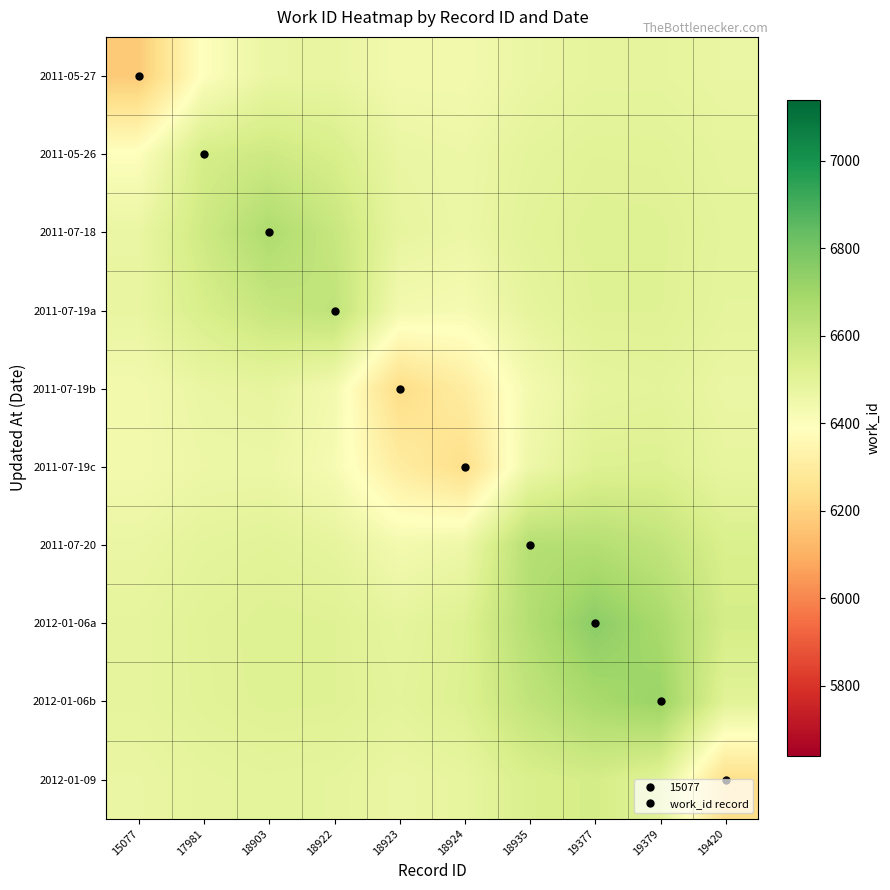

At which category does the chart reach its minimum across all series?

15077